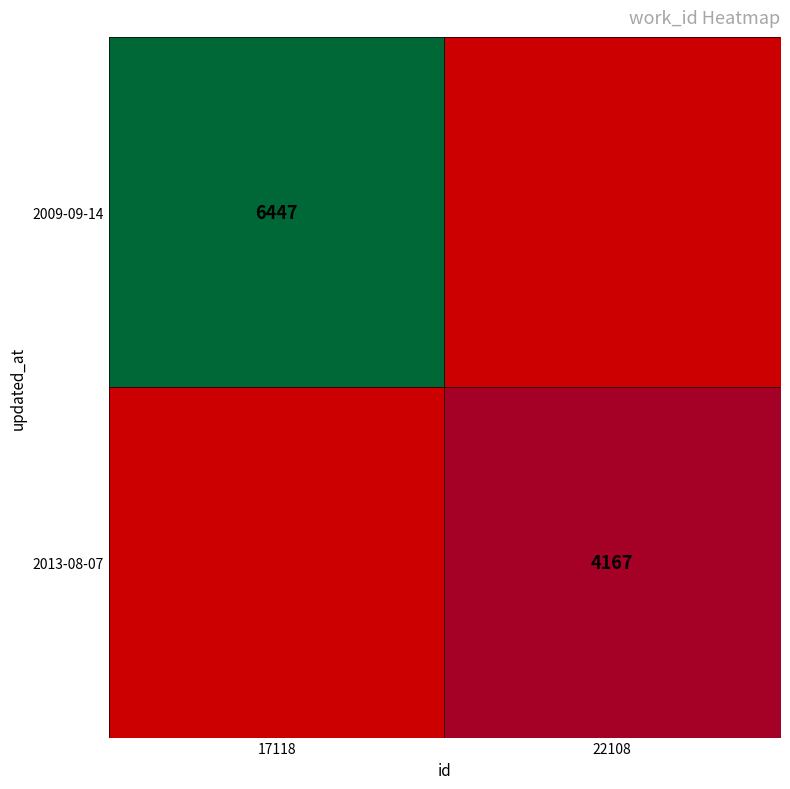

Is it true that 2009-09-14 equals 3064 at 17118?

False